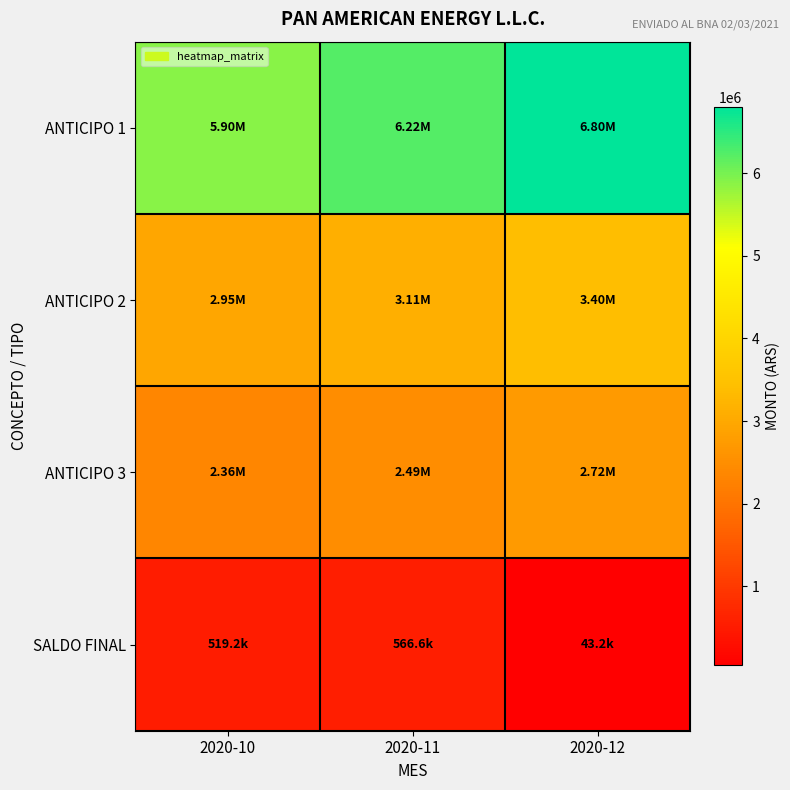

Rank the series at 2020-10 from lowest to highest value.

SALDO FINAL, ANTICIPO 3, ANTICIPO 2, ANTICIPO 1